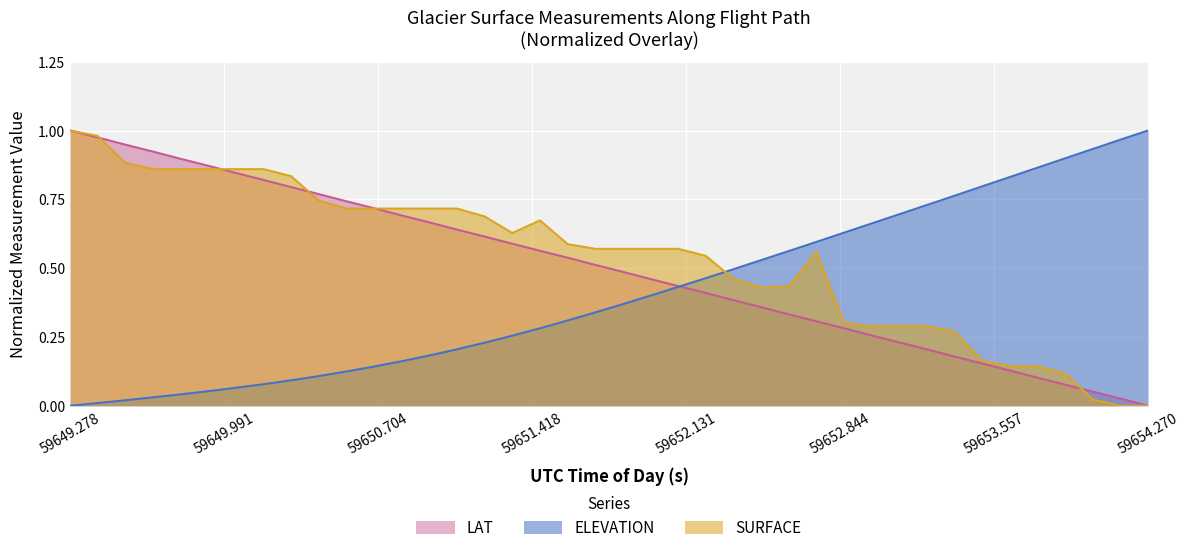

How many times do ELEVATION and SURFACE cross each other?

1